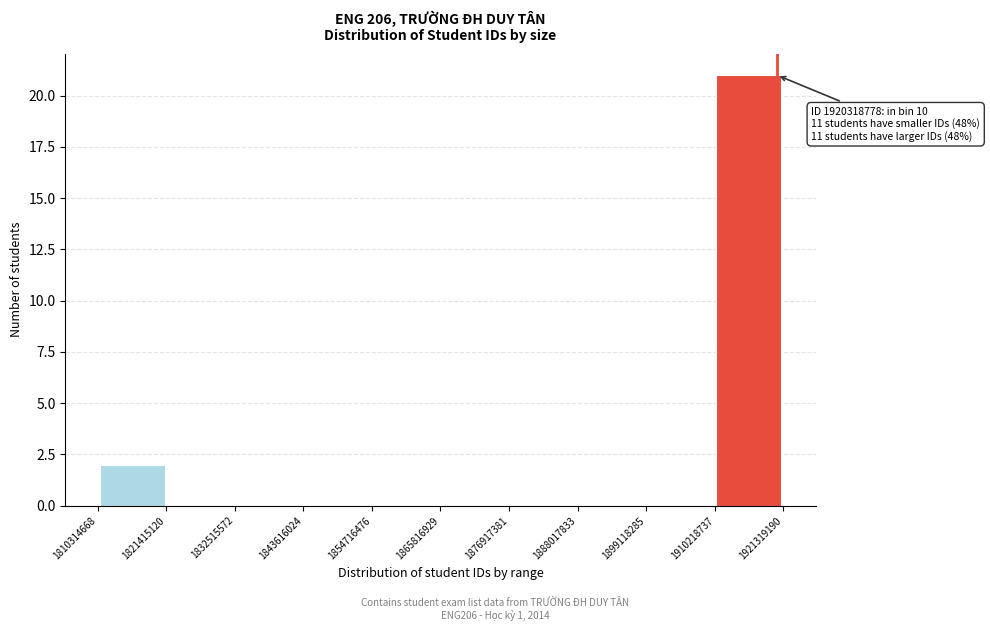

Which range on the x-axis has the tallest bar?

1910218737 to 1921319190